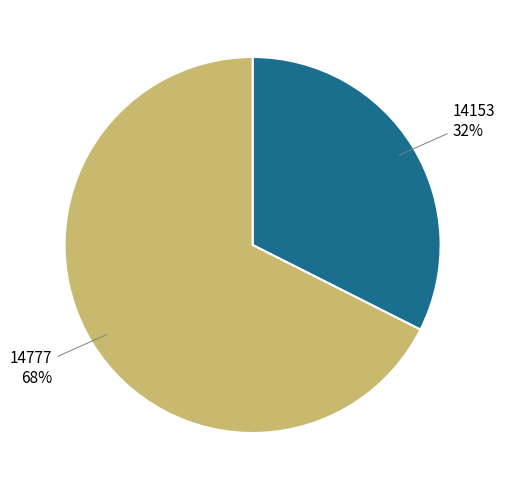

Do 14153 32% and 14777 68% together represent more than half of the pie?

Yes